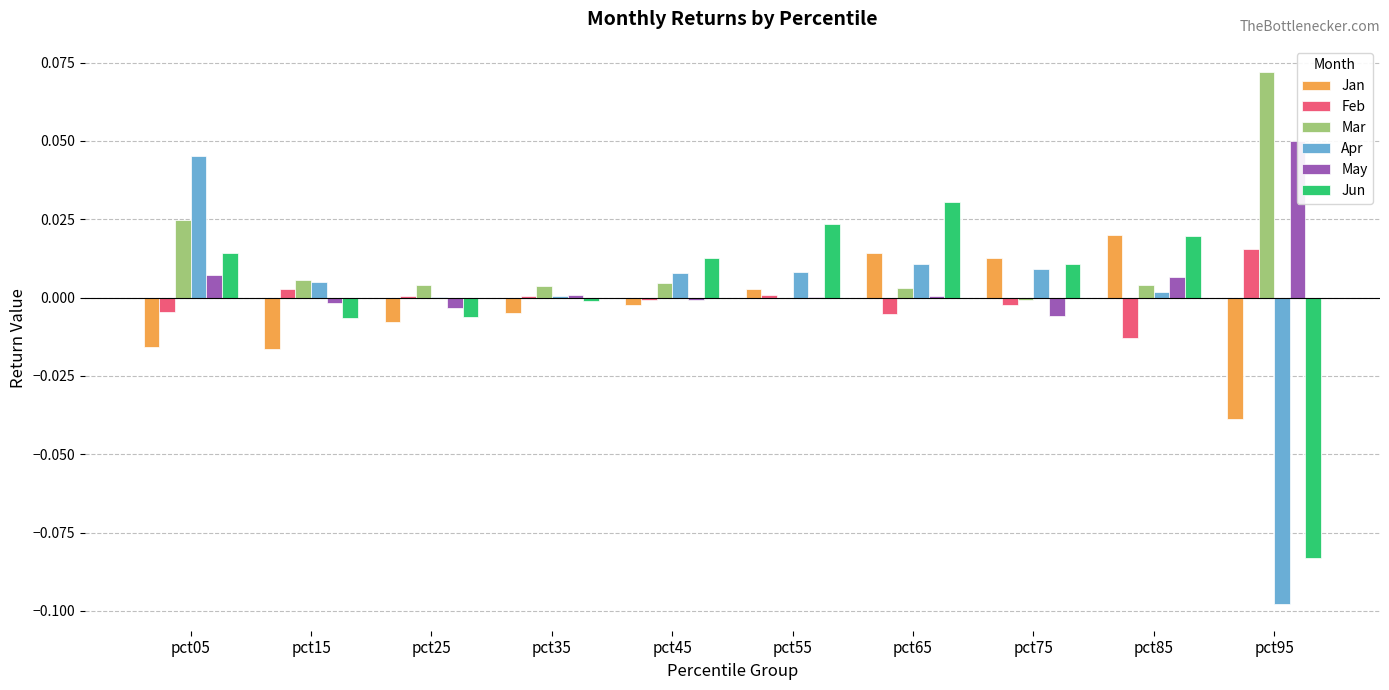

Are the bars grouped side by side (vs. stacked)?

Yes